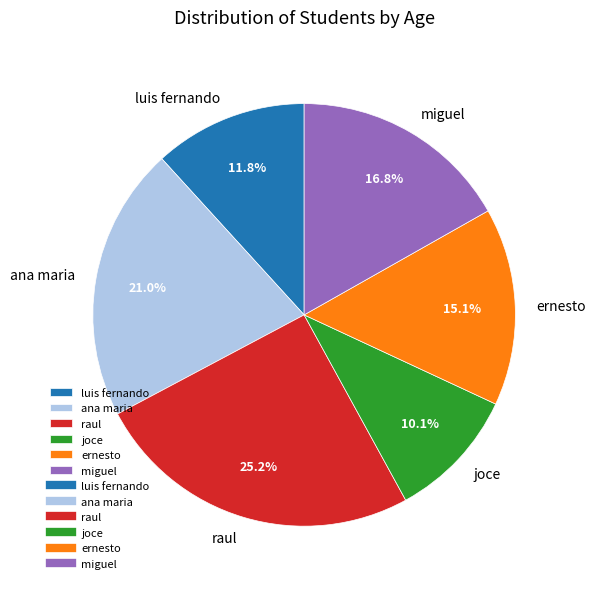

What percentage is NOT represented by ernesto?

84.9%